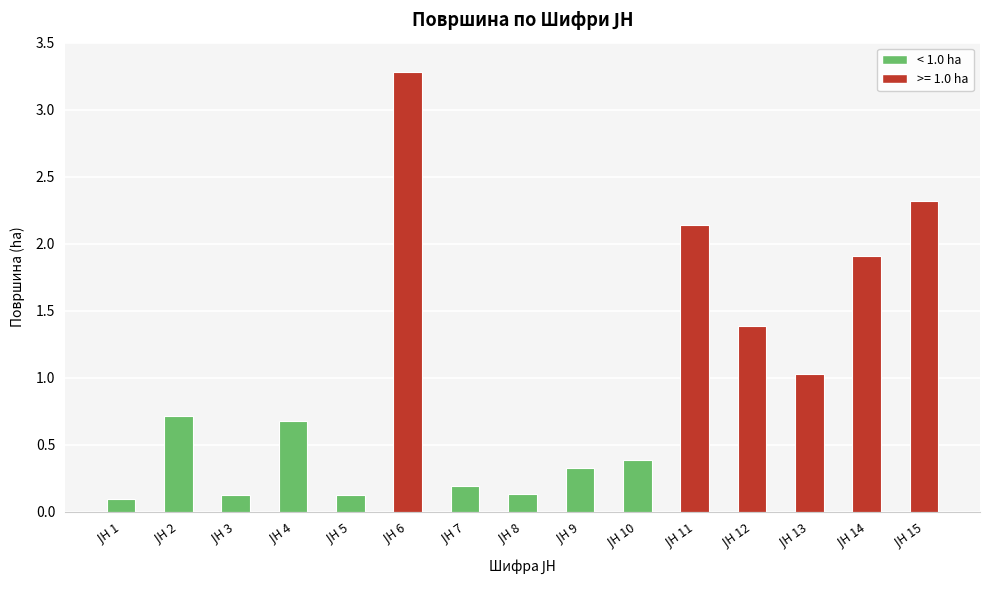

What is the maximum value shown in the chart?

3.3